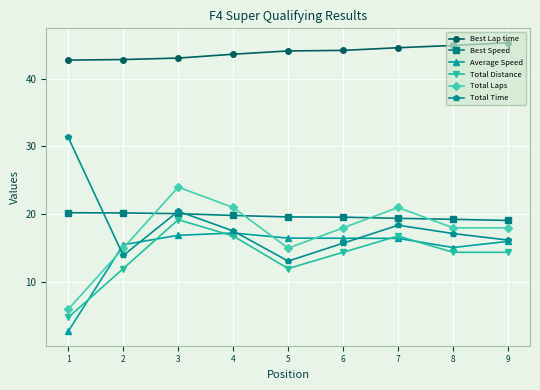

What is the sum of all Total Time values?

163.8